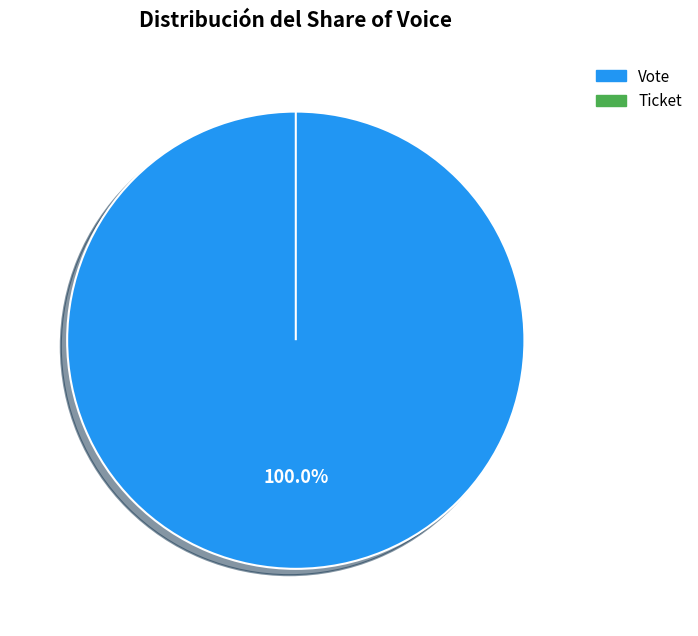

True or false: Ticket accounts for 1% of the total.

False